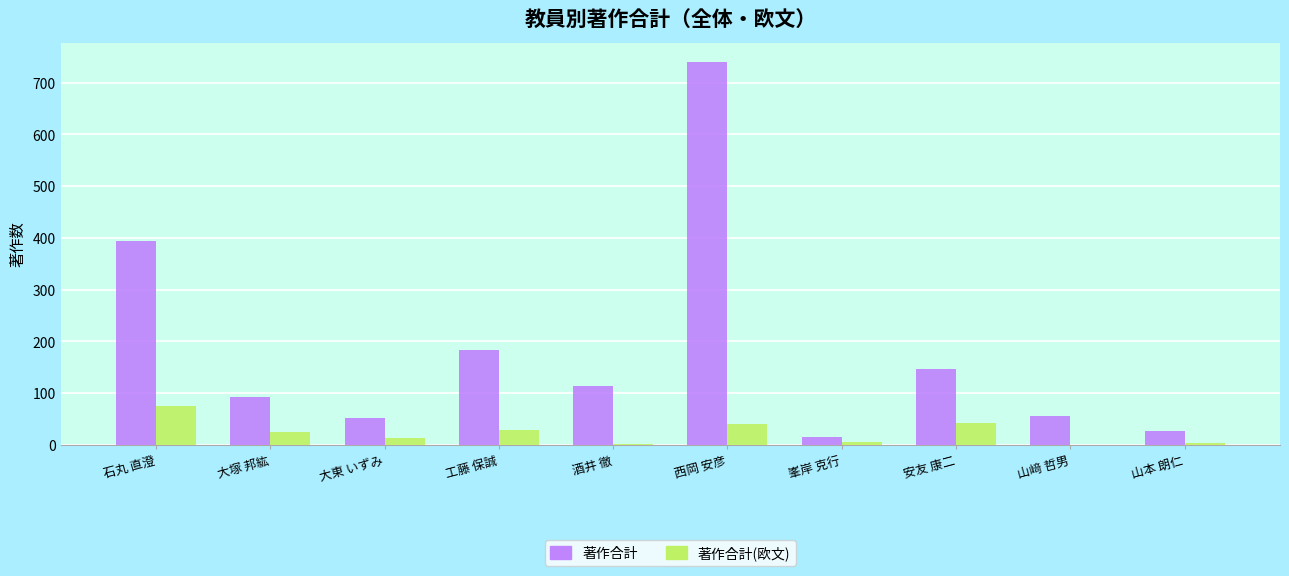

What is the maximum value for 著作合計?

740